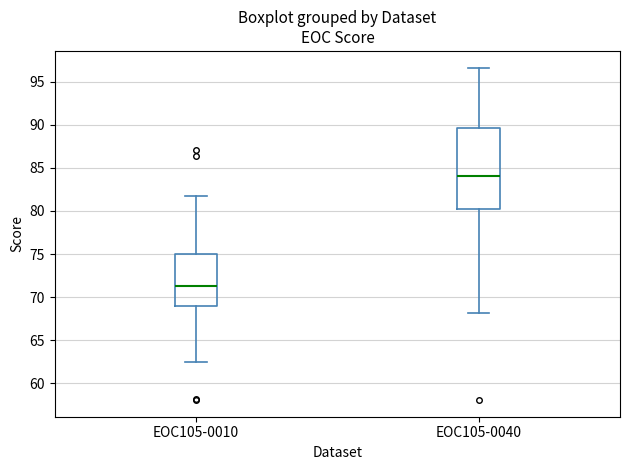

Reading left to right, read every box against the y-axis: the position of its median line, the range the box covers, and the ends of its whiskers. The values are not printed on the chart, so give them approximately, as read against the axis.

EOC105-0010: median 71.5, box 69.0 to 75.0, whiskers 62.5 to 81.5
EOC105-0040: median 84.0, box 80.5 to 89.5, whiskers 68.0 to 96.5